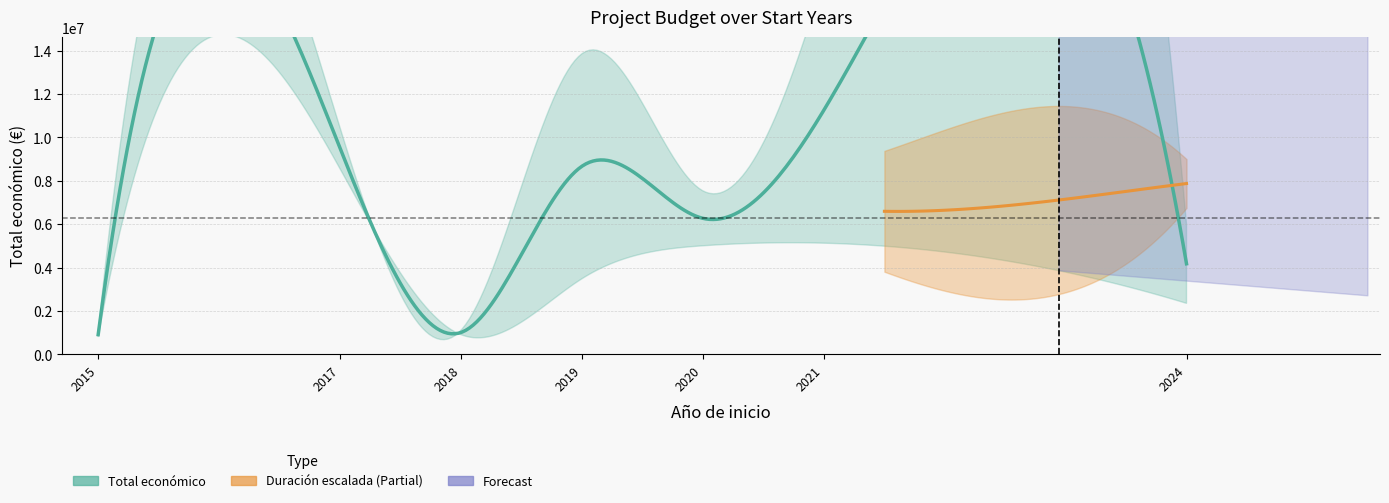

What is the ratio of the value at 2019 to the value at 2021?

0.7